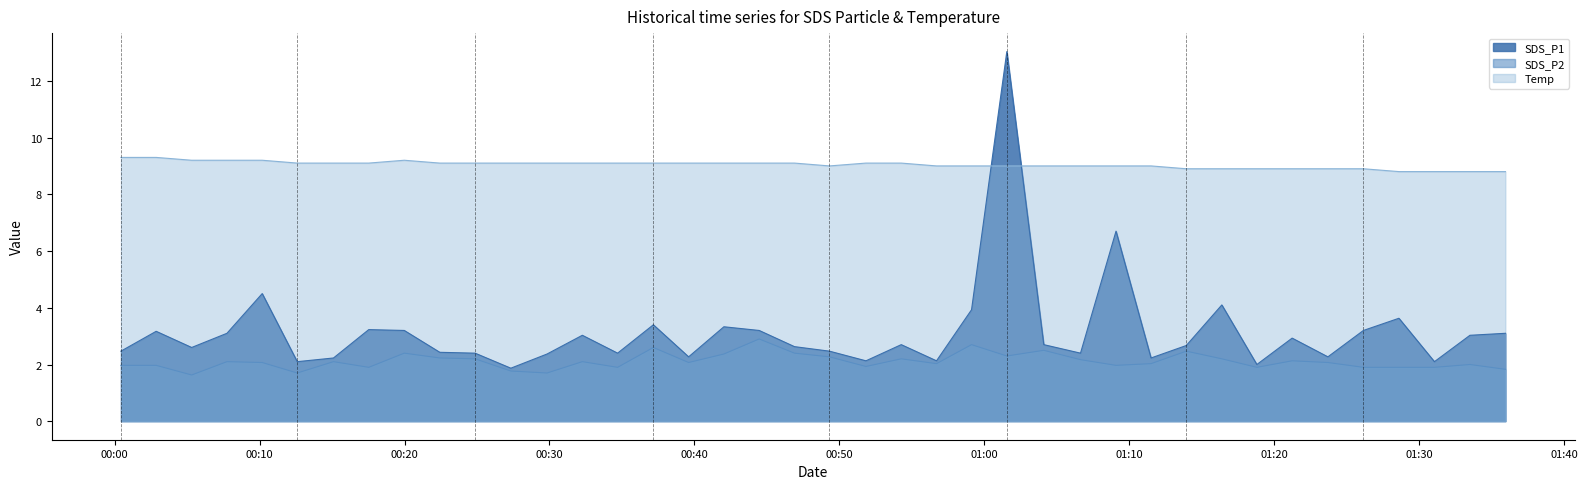

Is it true that Temp equals 12.6 at 2023/03/21 00:12:36?

False